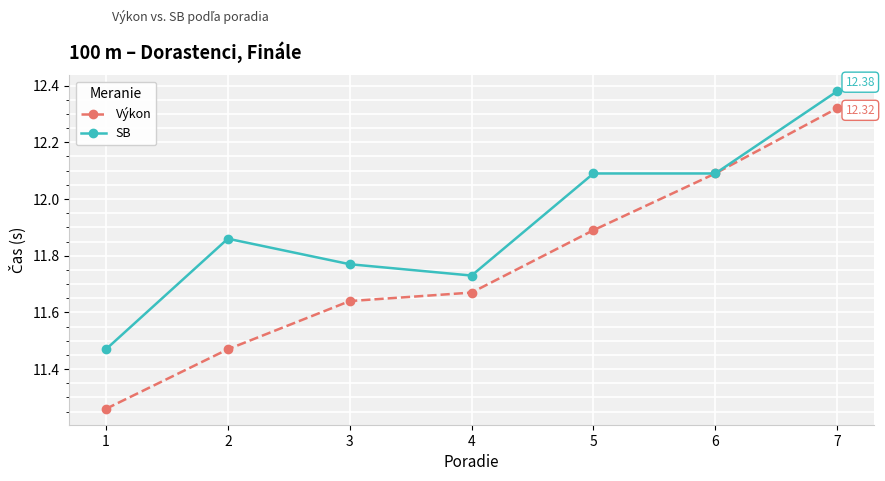

At which category does SB reach its first local valley?

4